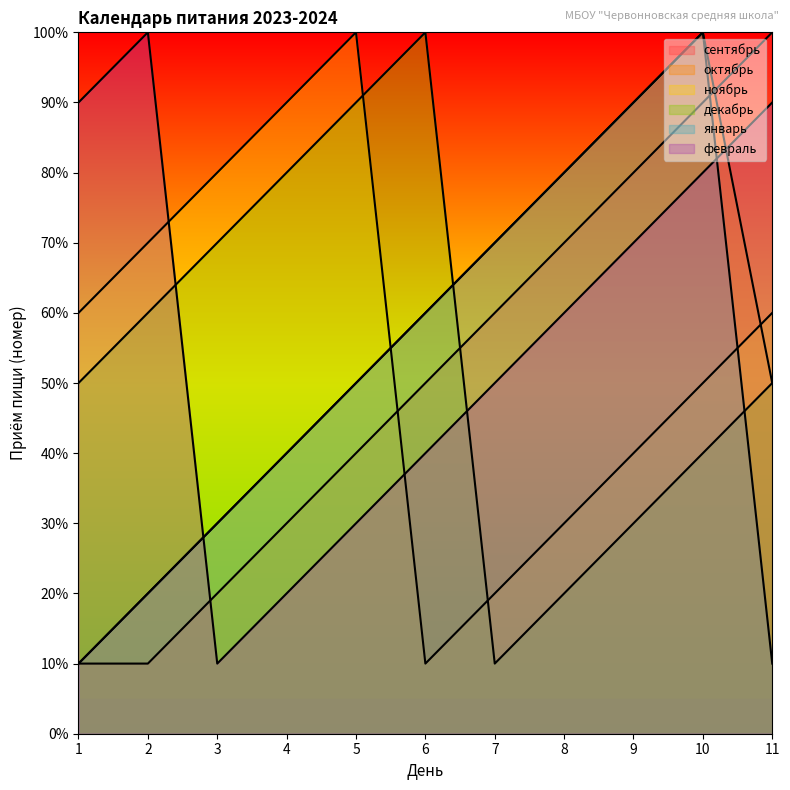

What are all the series names shown in the legend?

сентябрь, октябрь, ноябрь, декабрь, январь, февраль